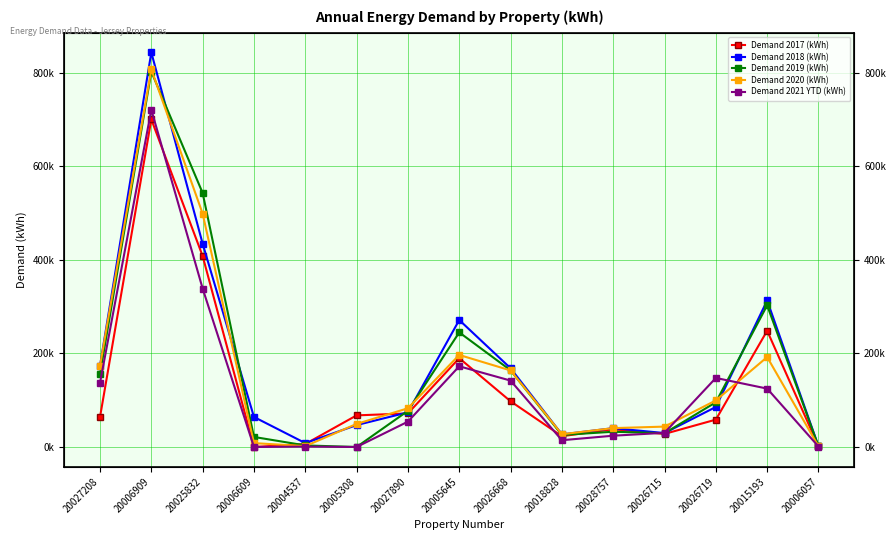

The Demand 2019 (kWh) series shows 95581.3 at 20026719. True or false?

True